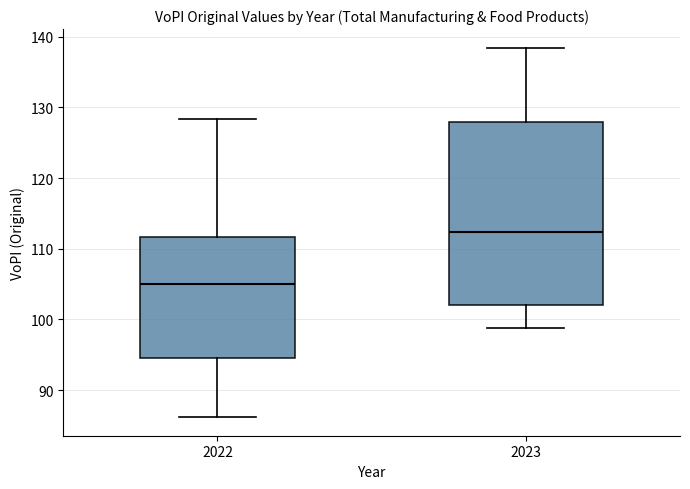

Reading left to right, transcribe this box plot: for each box, give where its median line is, the range the box spans, and where its two whiskers end, as read against the y-axis. The values are not printed on the chart, so give them approximately, as read against the axis.

2022: median 105, box 94 to 112, whiskers 86 to 128
2023: median 112, box 102 to 128, whiskers 99 to 138